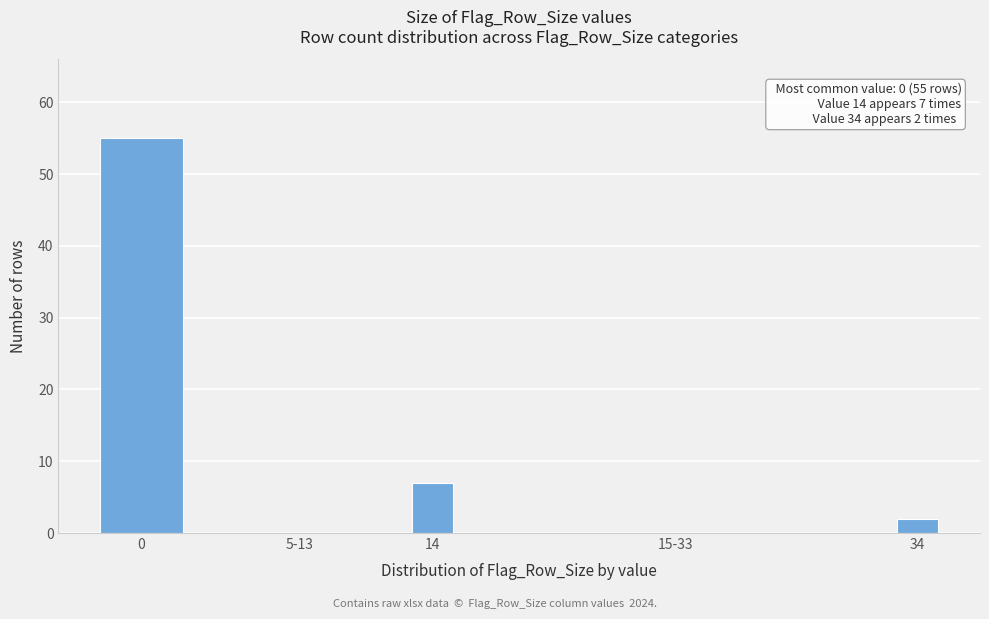

Reading left to right, extract all data points from this chart.

0=55	5-13=0	14=7	15-33=0	34=2